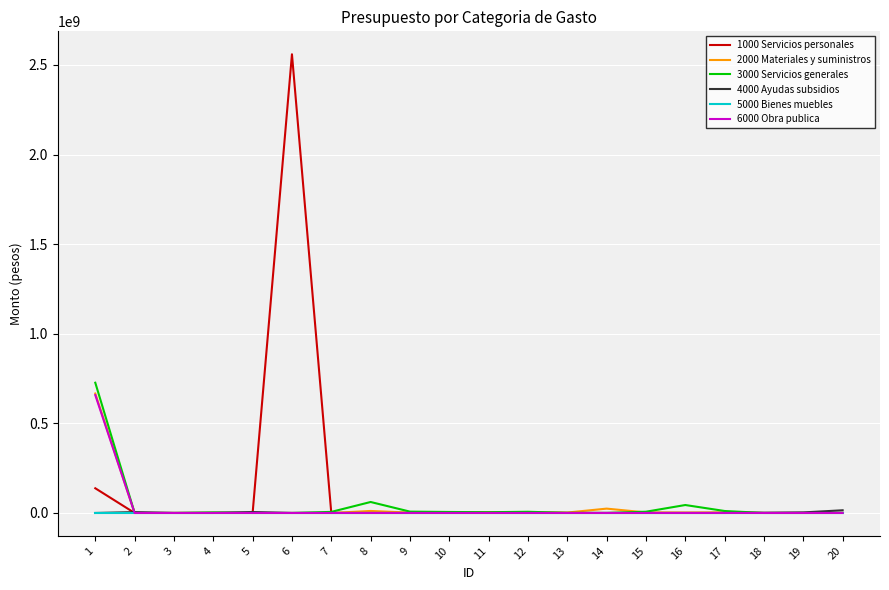

True or false: 2000 Materiales y suministros has a value of 3182081 at 12.

True